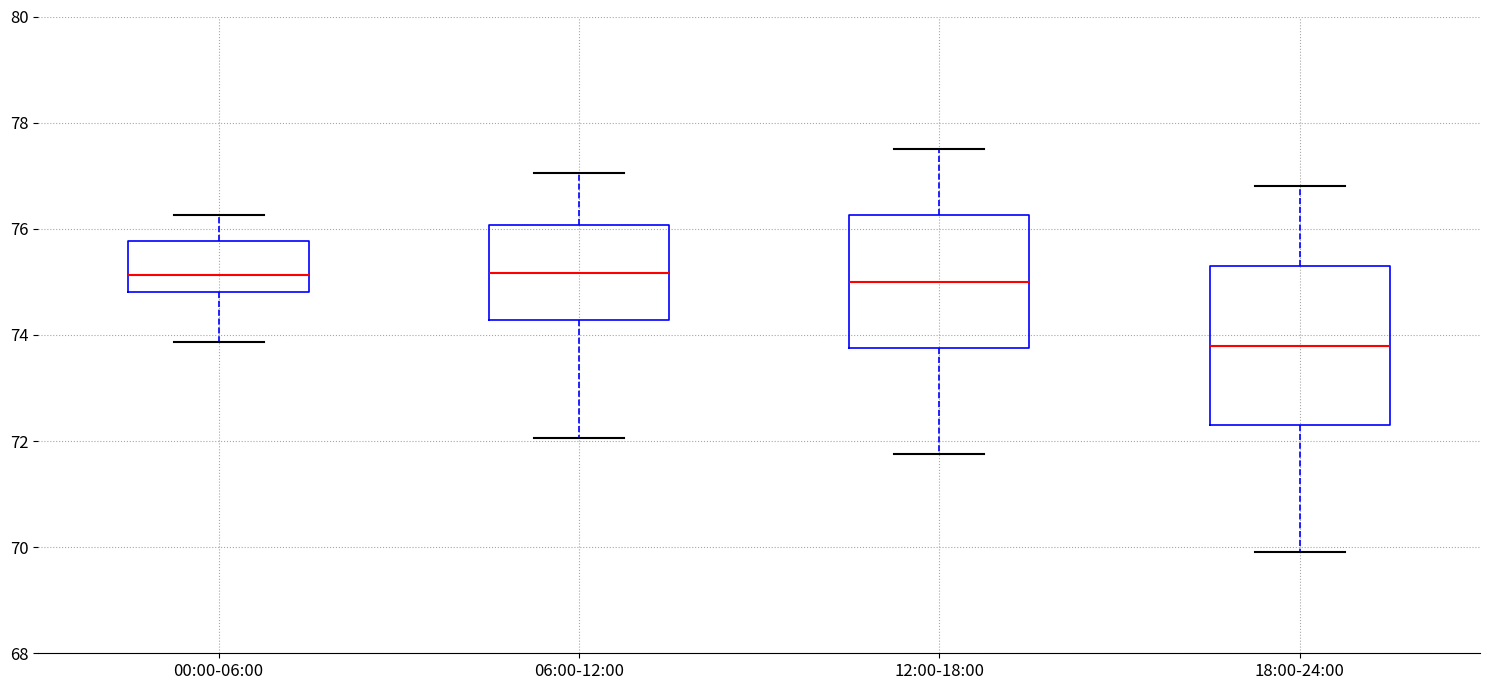

Comparing the boxes themselves (not the whiskers), which one is the tallest?

18:00-24:00